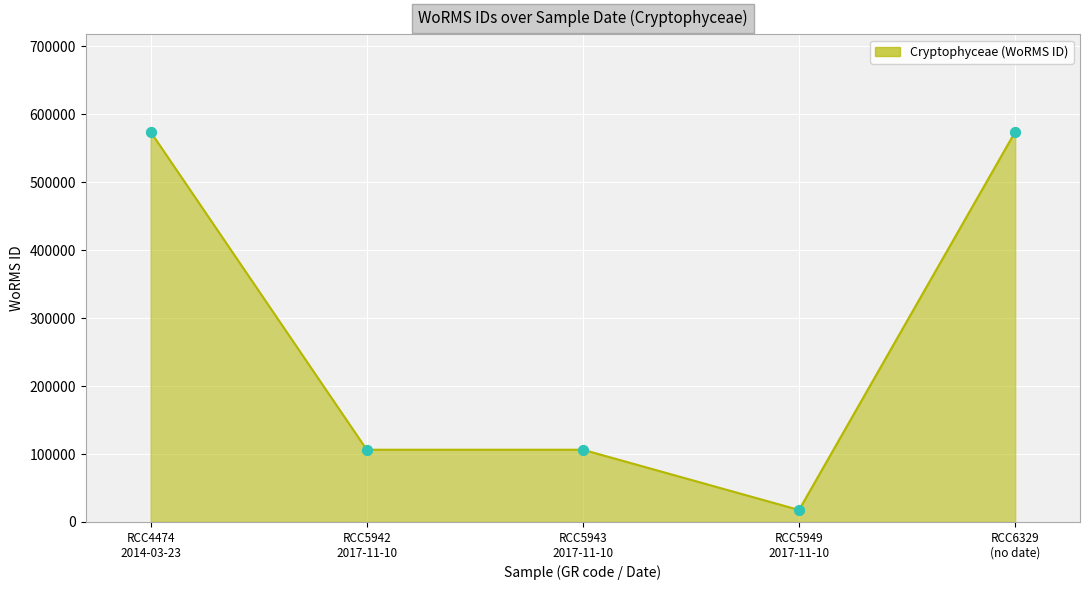

What is the change in value from RCC5942
2017-11-10 to RCC6329
(no date)?

+467697